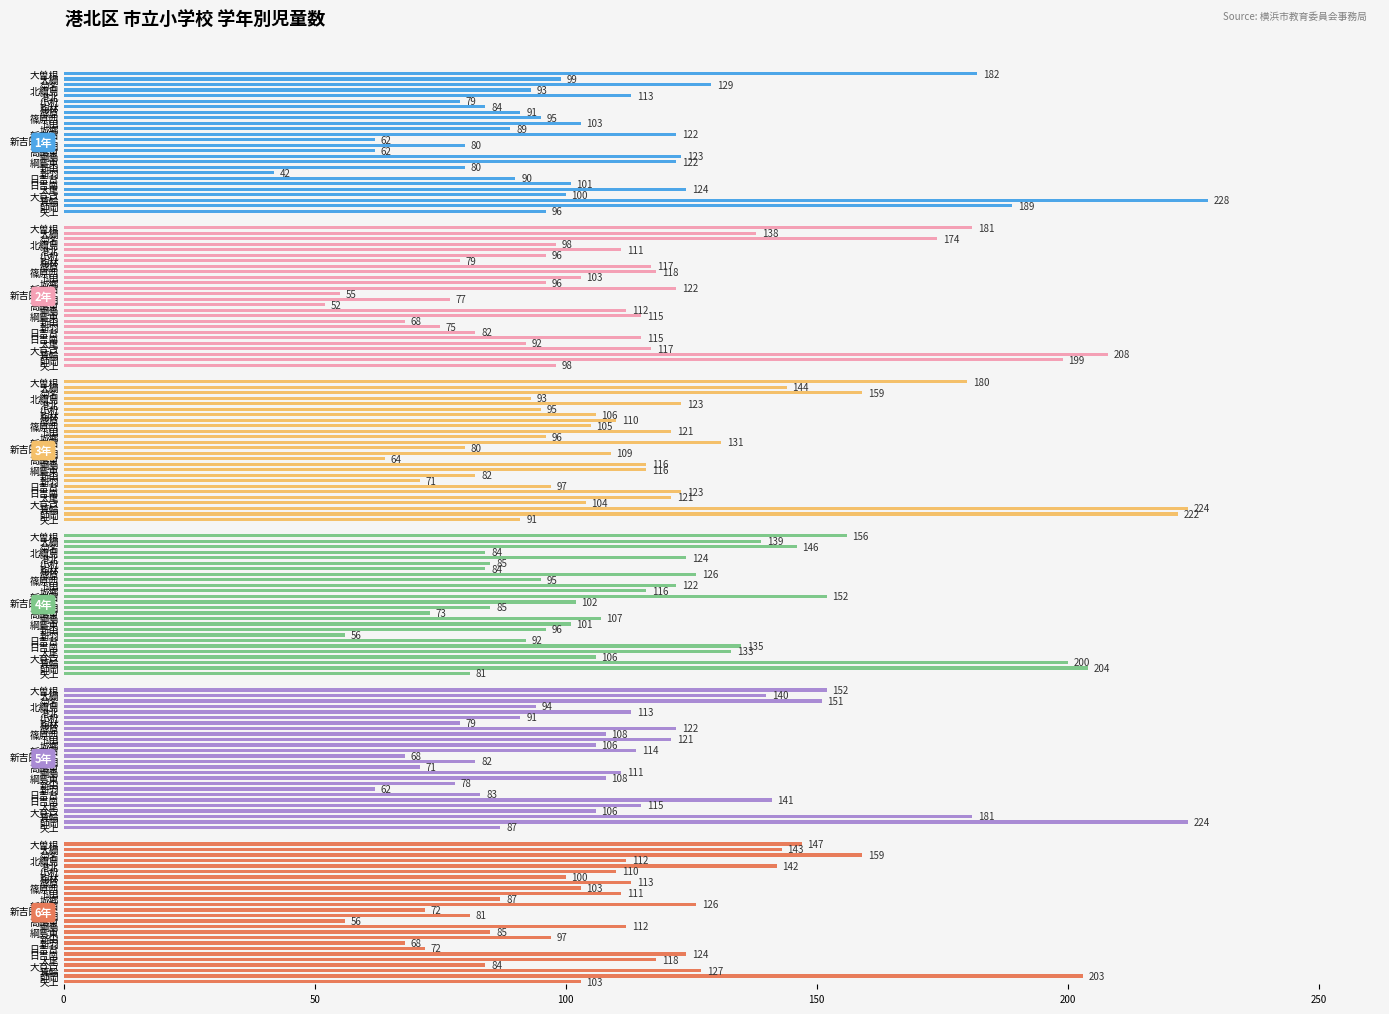

What is the minimum value shown in the chart?

42